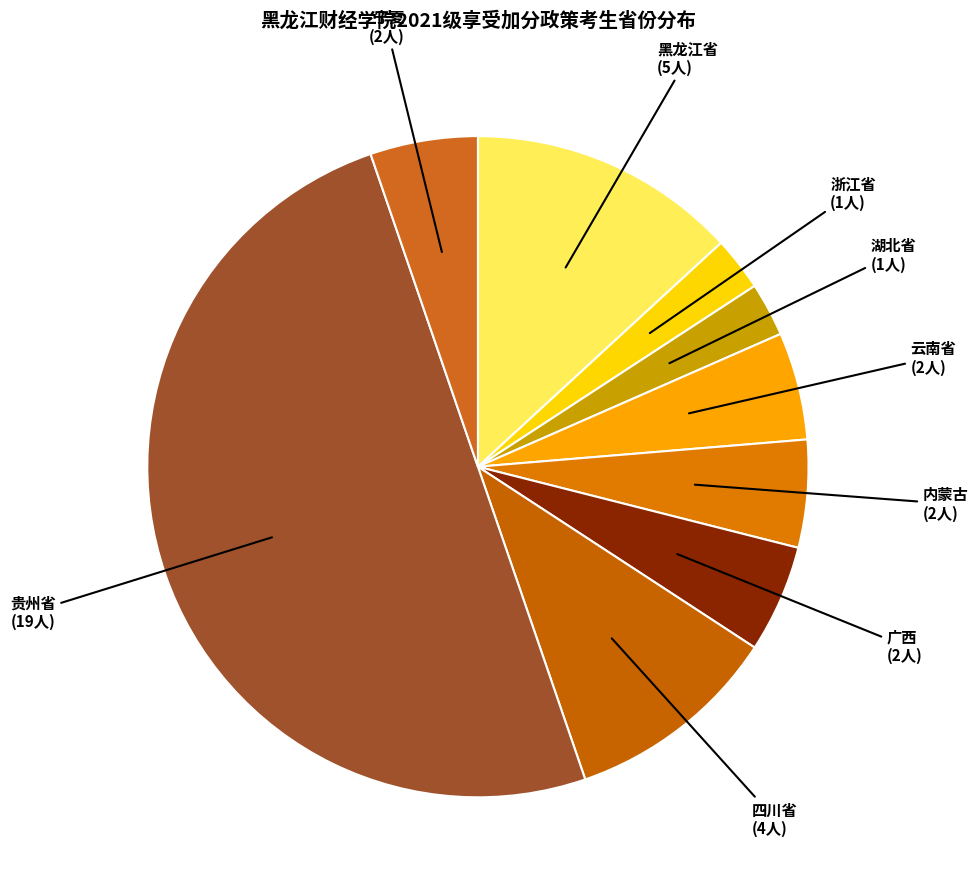

Between 浙江省 and 四川省, which is larger?

四川省